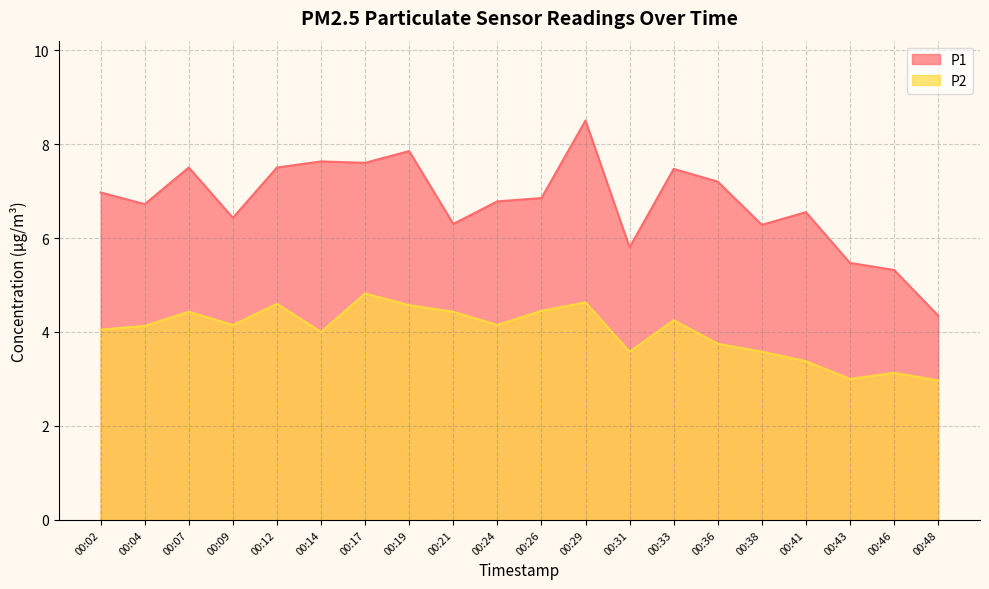

True or false: P1 has a value of 7.6 at 00:14.

True